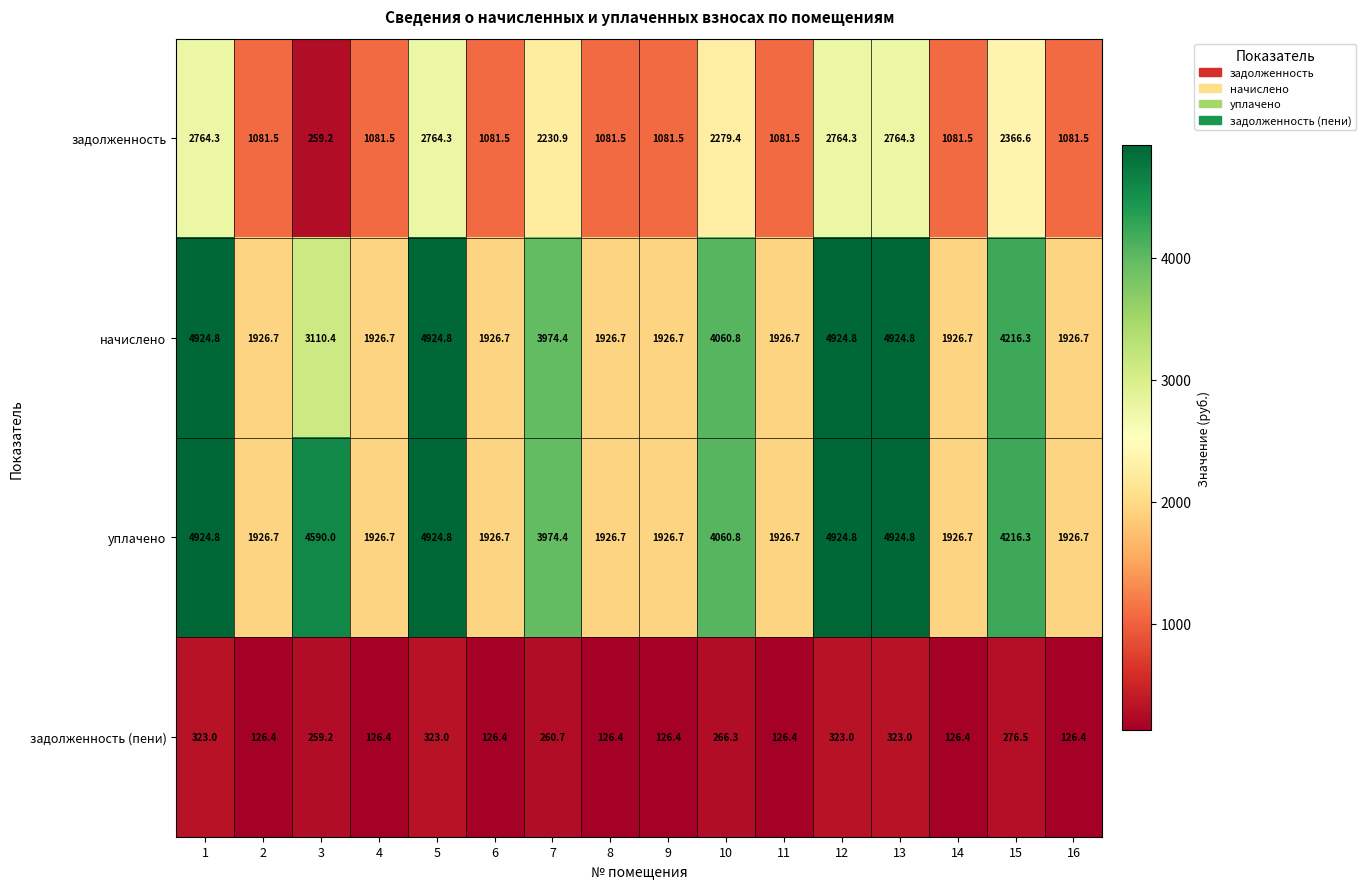

Read the уплачено value at 4.

1926.7